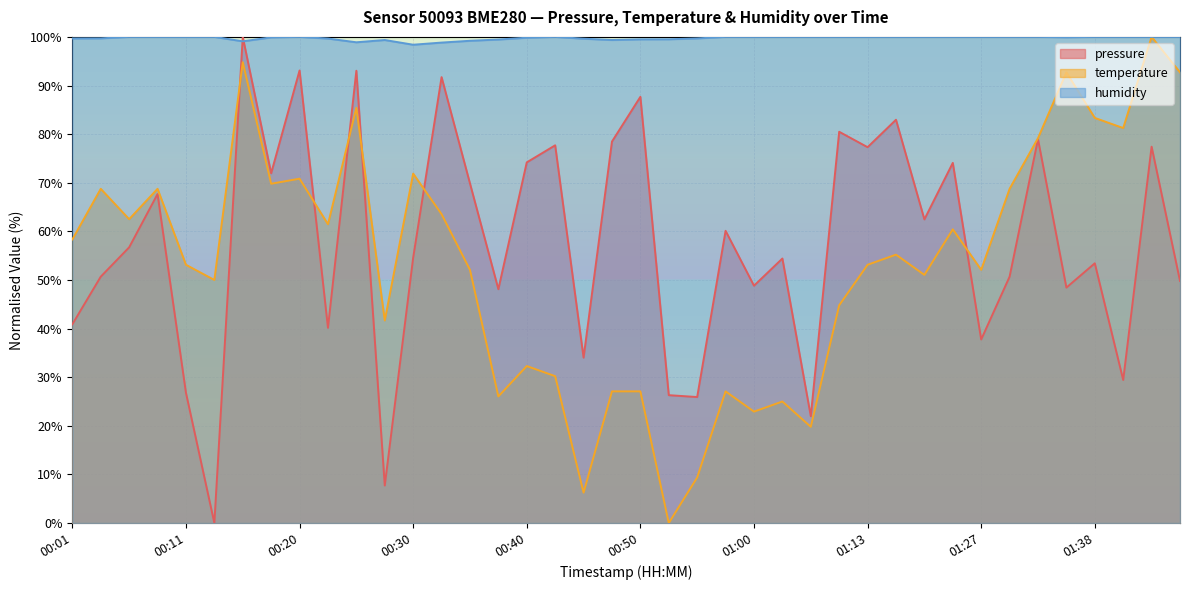

At how many categories does at least one series exceed 56?

40